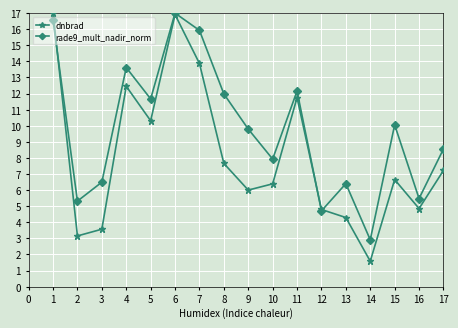

What is the value of the dnbrad point at the 5th from the left?

10.3